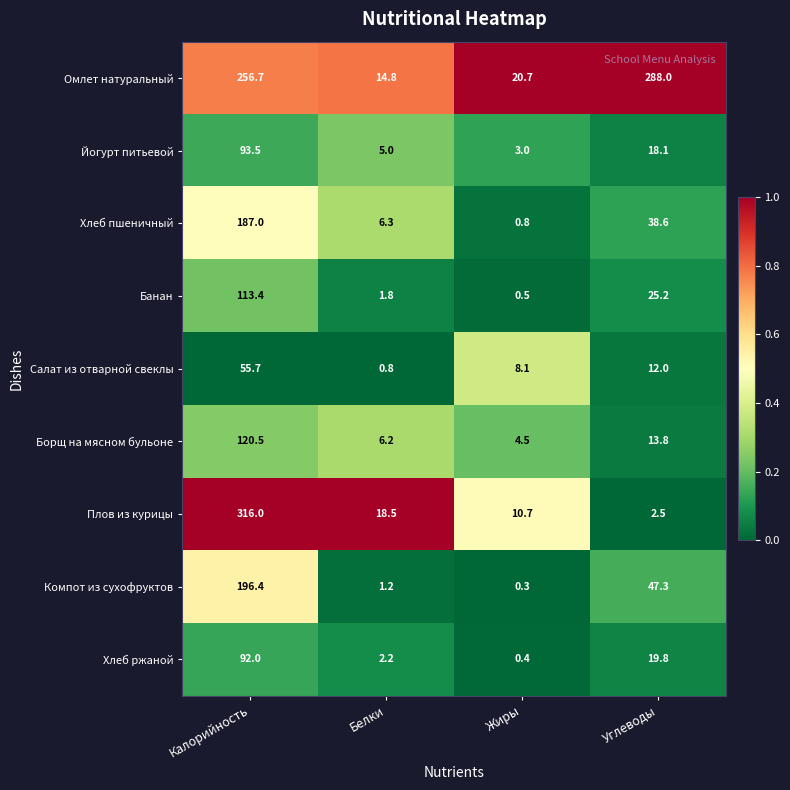

What is the difference between the second highest and second lowest values in the Йогурт питьевой series?

13.1